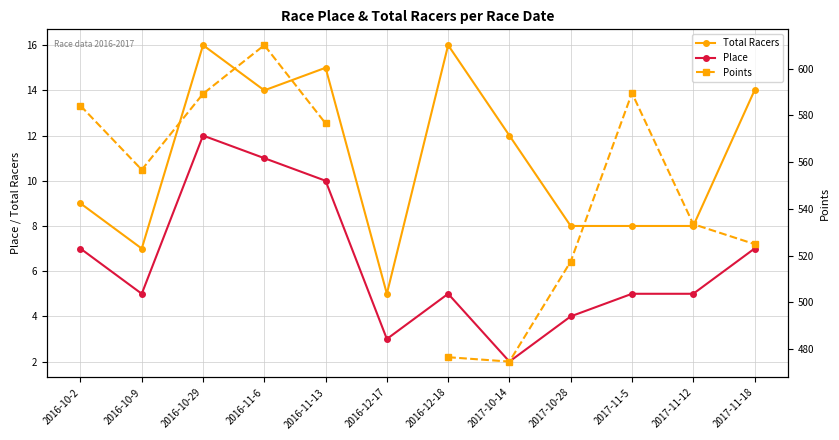

What is the greatest value displayed?

610.1